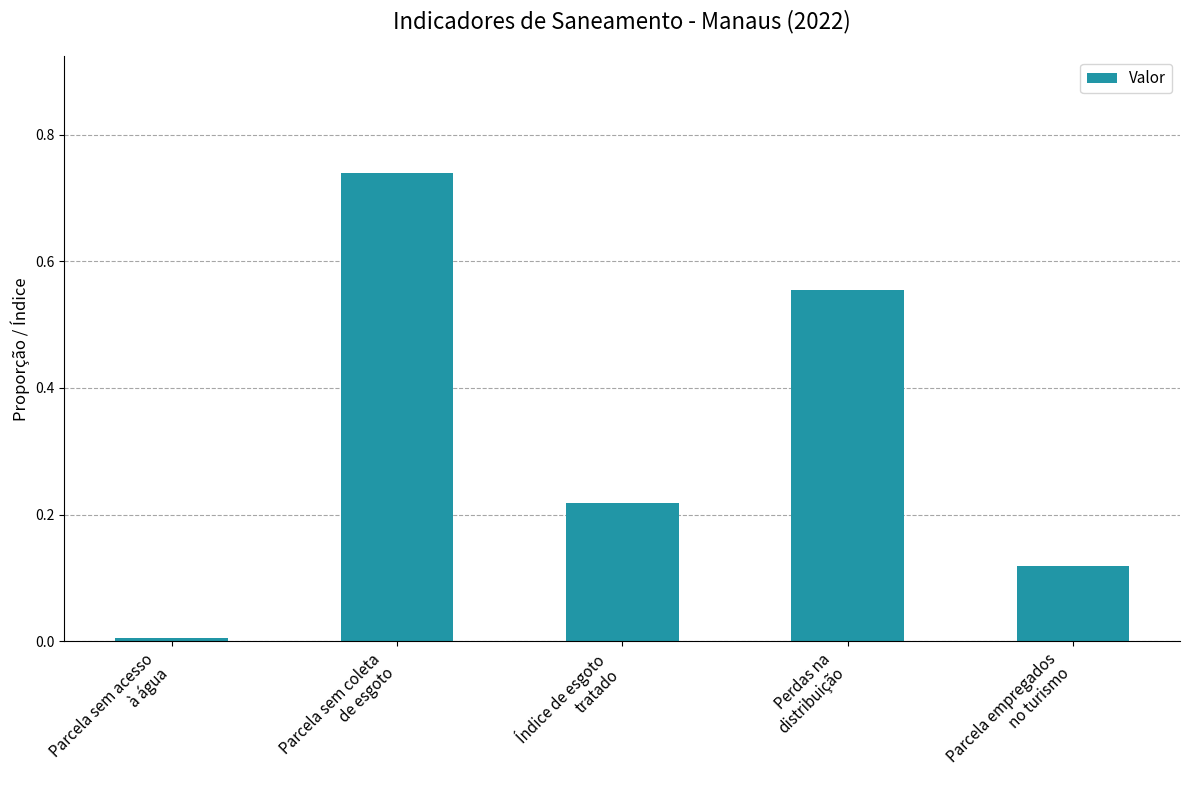

What is the label of the 3rd bar from the right?

Índice de esgoto
tratado